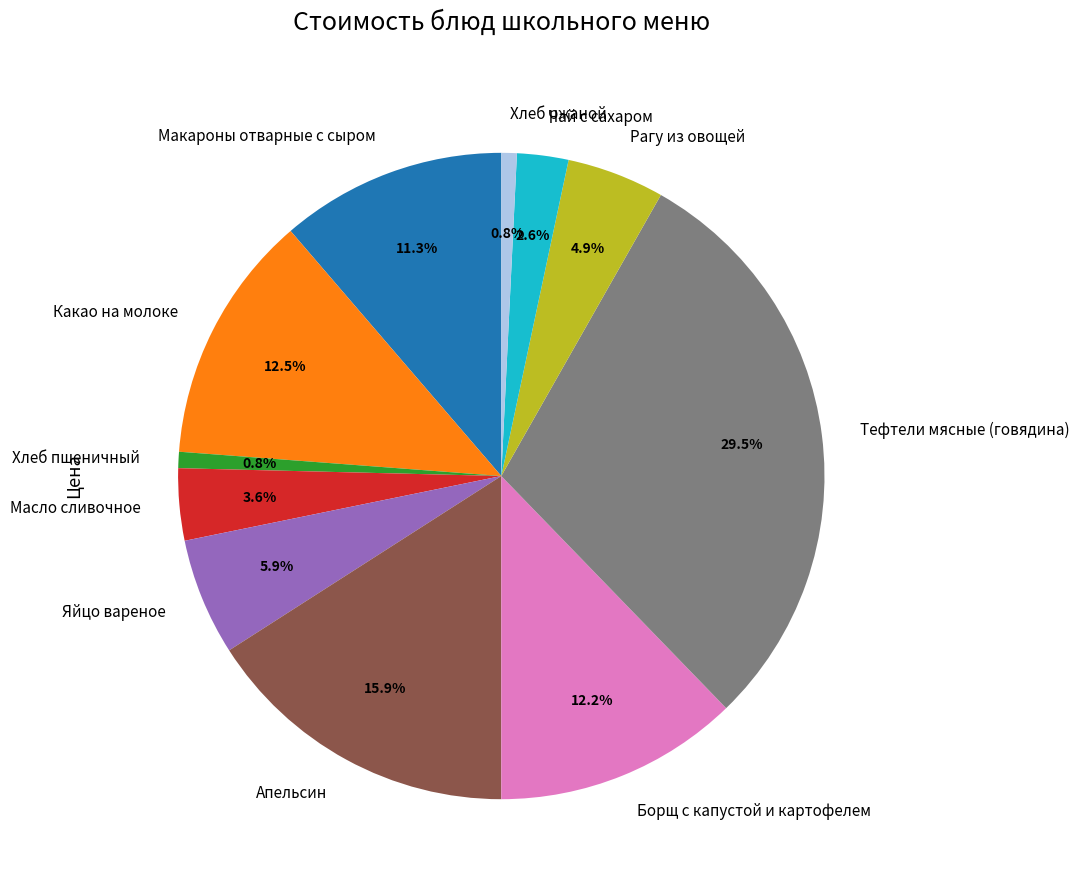

To the nearest percent, what percentage of the pie is Яйцо вареное?

6%